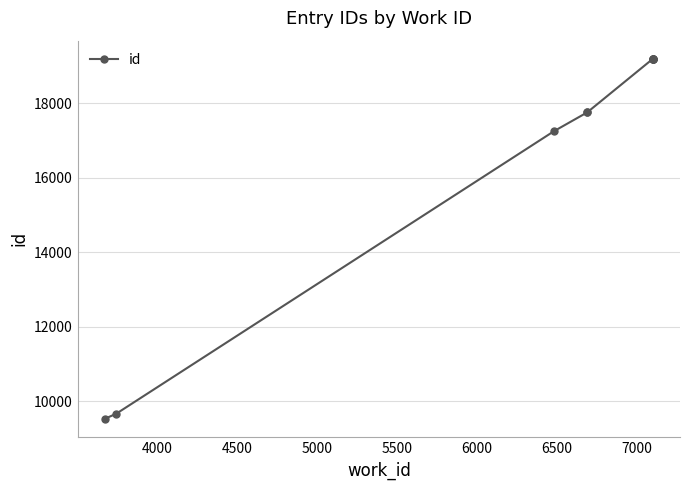

How many lines are shown in the chart?

1